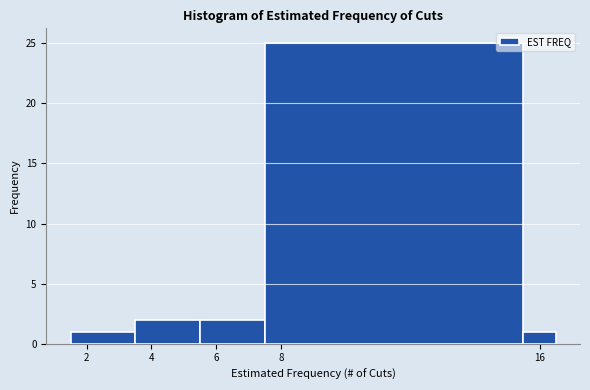

How tall is the bar that spans 1.5 to 3.5 on the x-axis? Neither the bar edges nor the heights are printed on the chart, so give them approximately, as read against the axes.

1